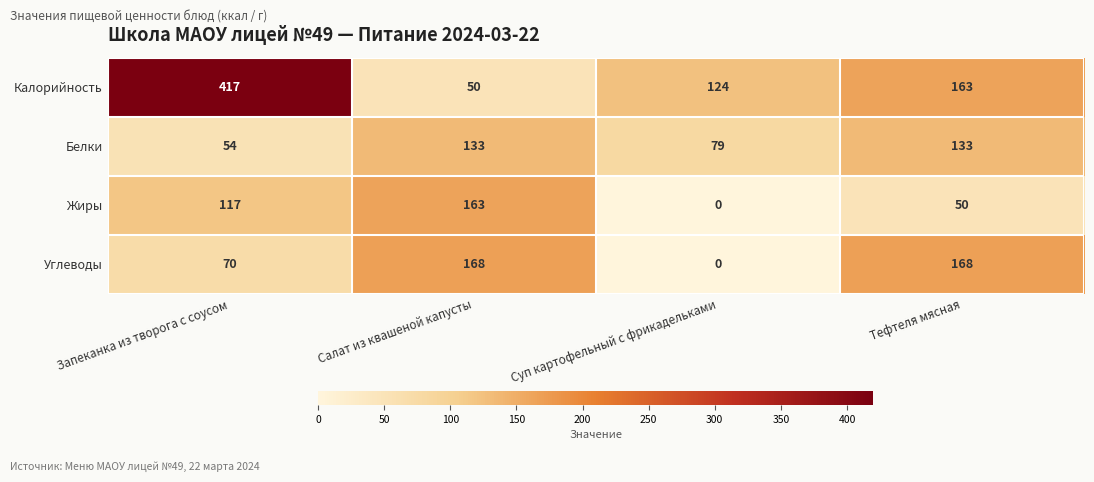

The Белки series shows 79 at Суп картофельный с фрикадельками. True or false?

True